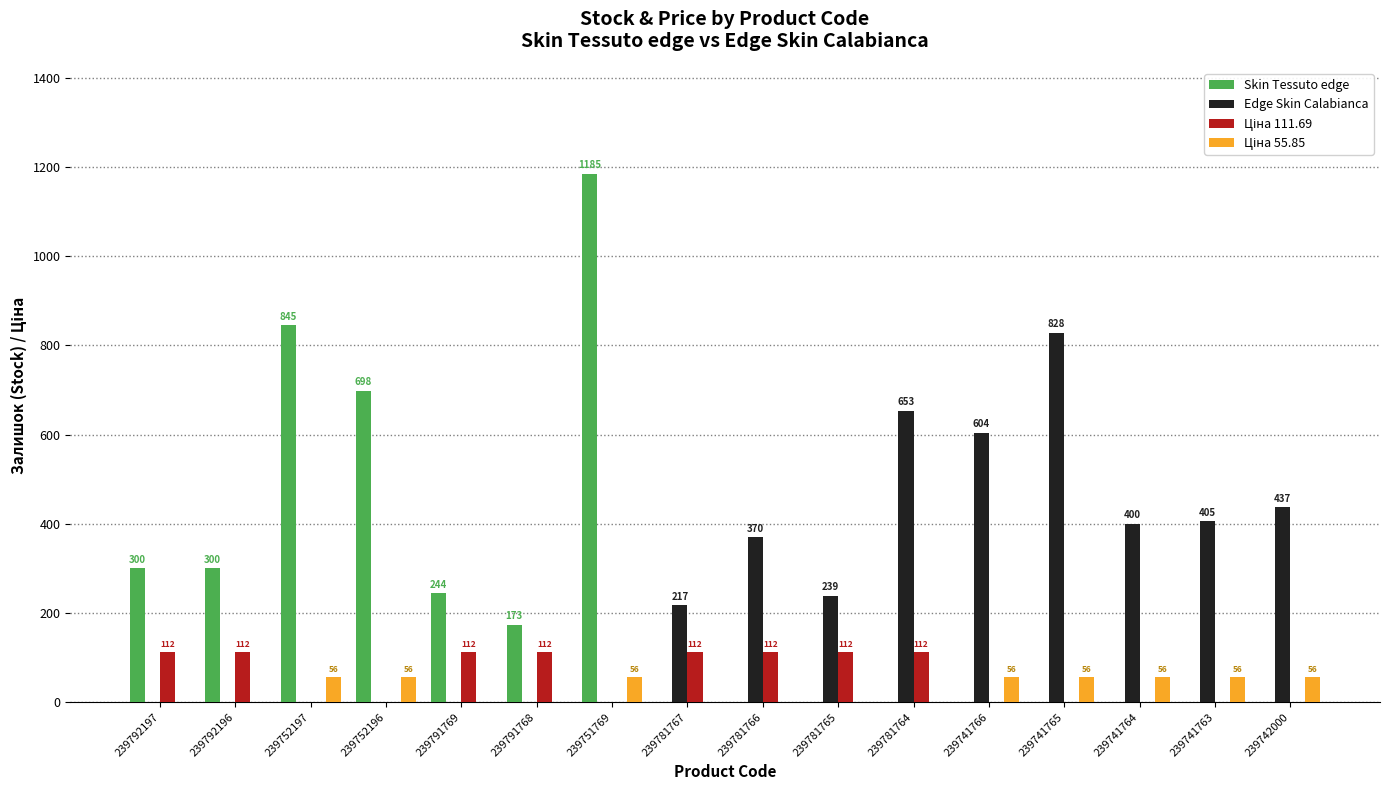

What is the sum of all Edge Skin Calabianca values?

4153.0